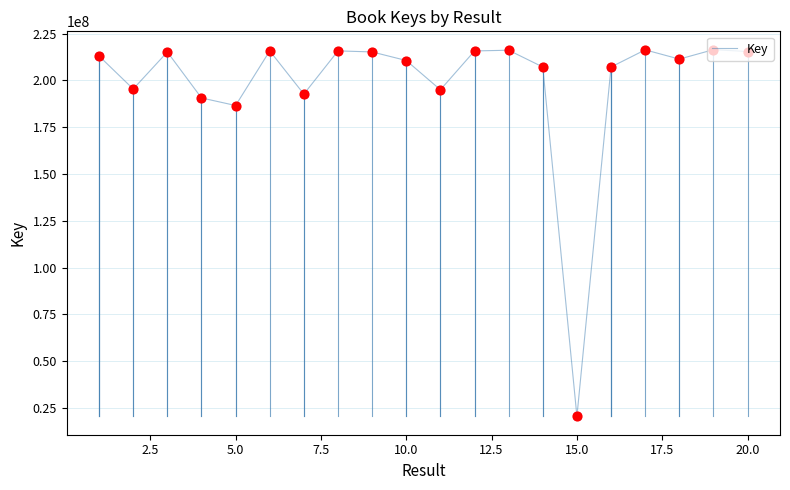

Between 10 and 17.5, which is larger?

17.5